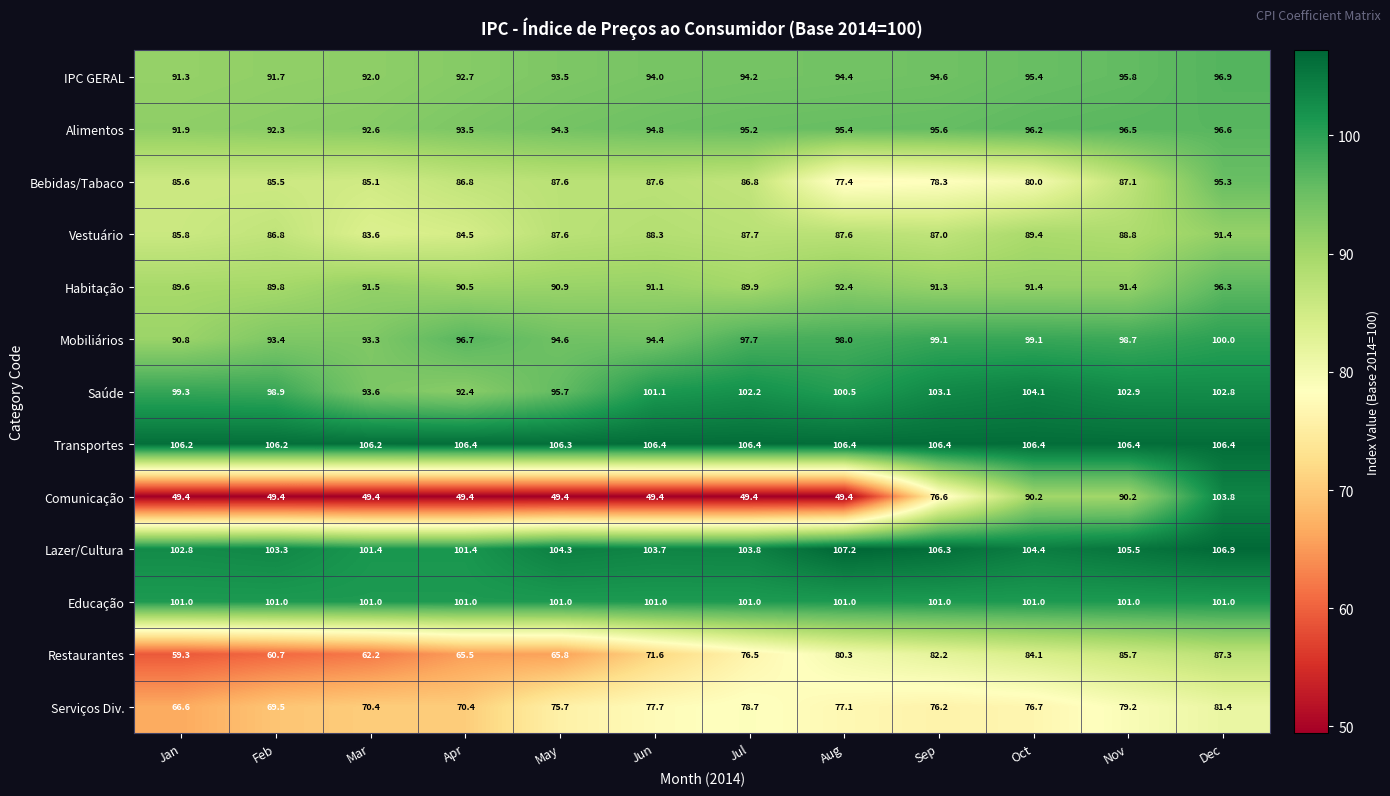

How many values in the Habitação series exceed 91?

7